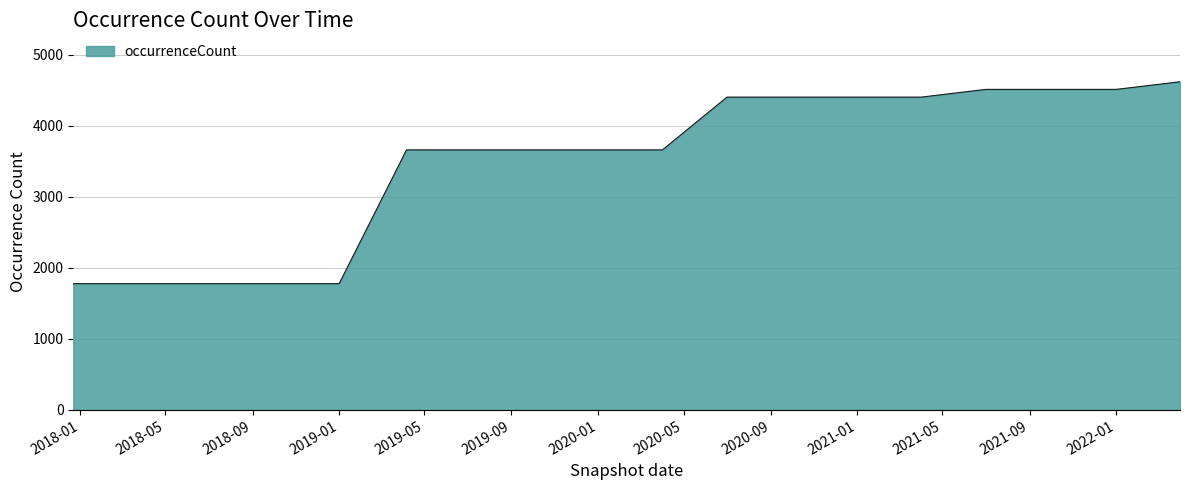

What is the greatest value displayed?

4622